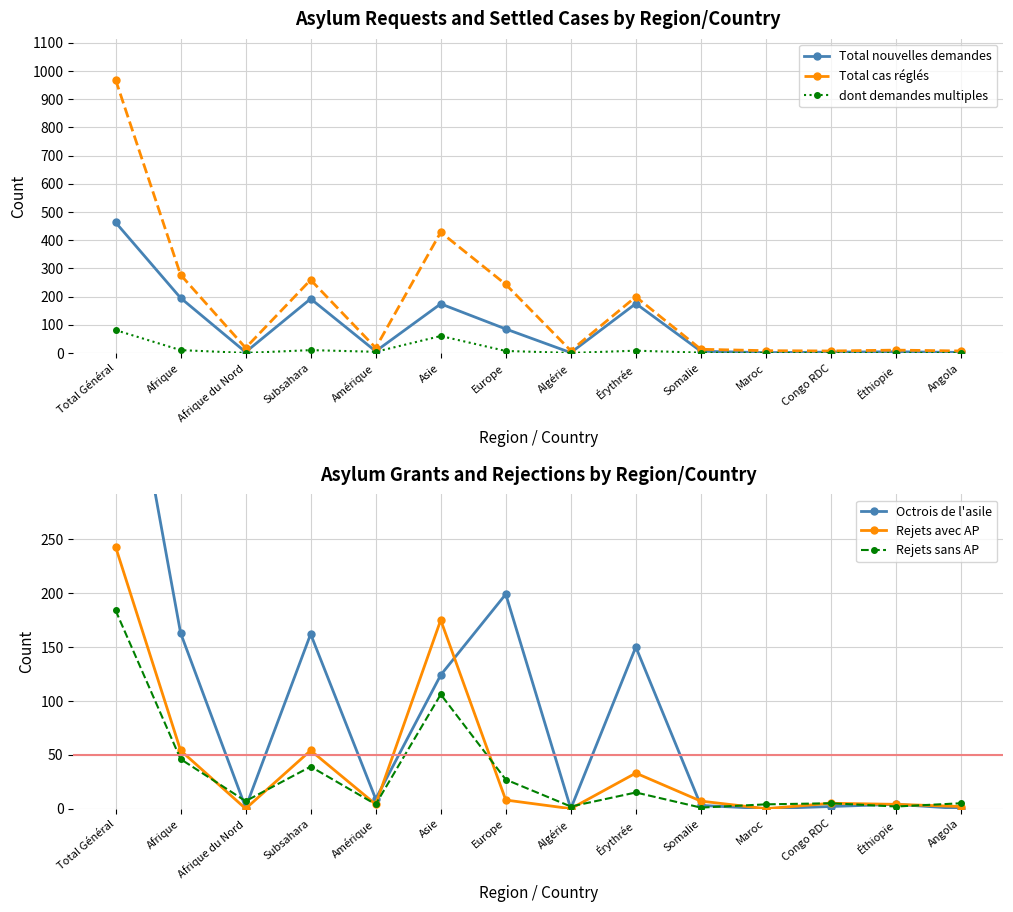

In dont demandes multiples, how many points are lower than both neighbors (excluding endpoints)?

3